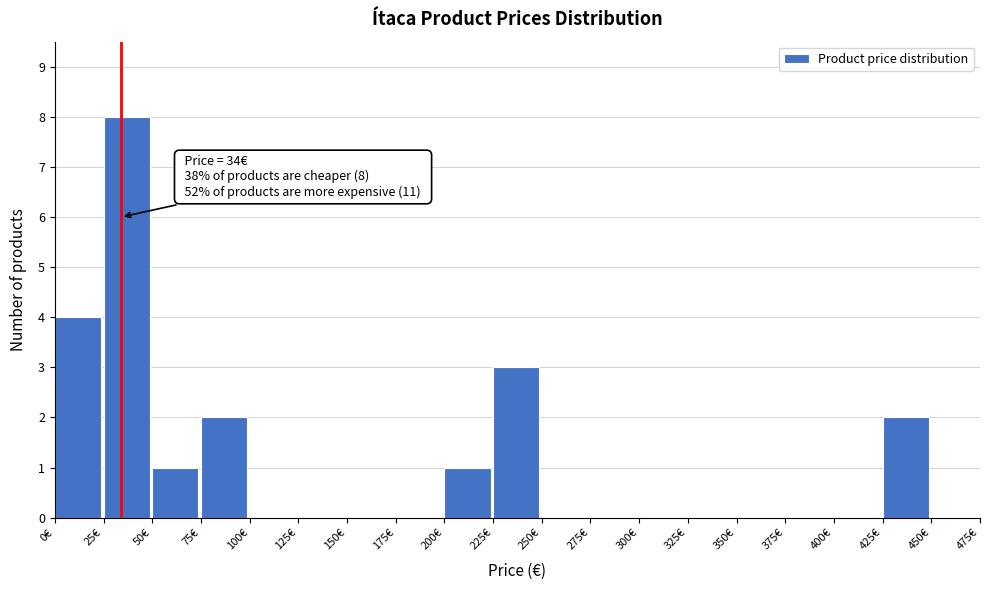

Over which range of the x-axis is the bar tallest?

25 to 50